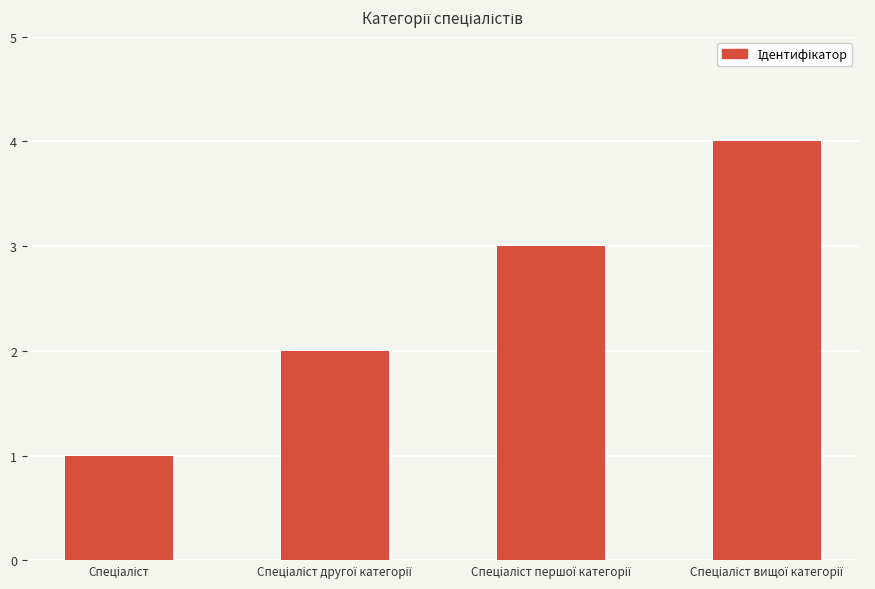

What is the maximum value shown in the chart?

4